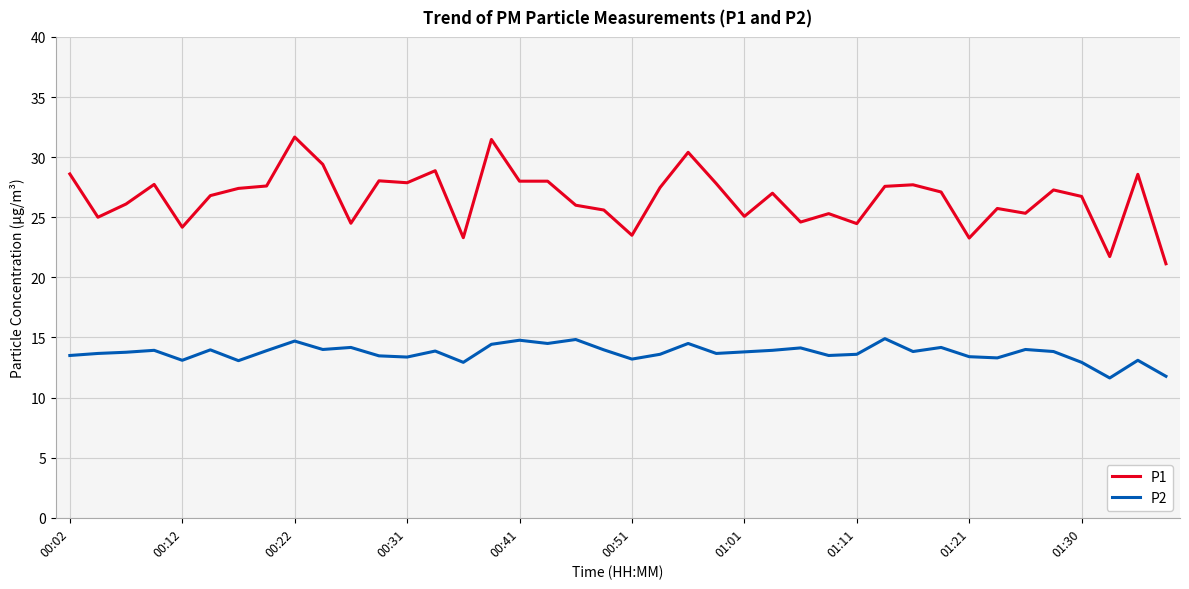

Rank the series by their average value, from highest to lowest.

P1, P2